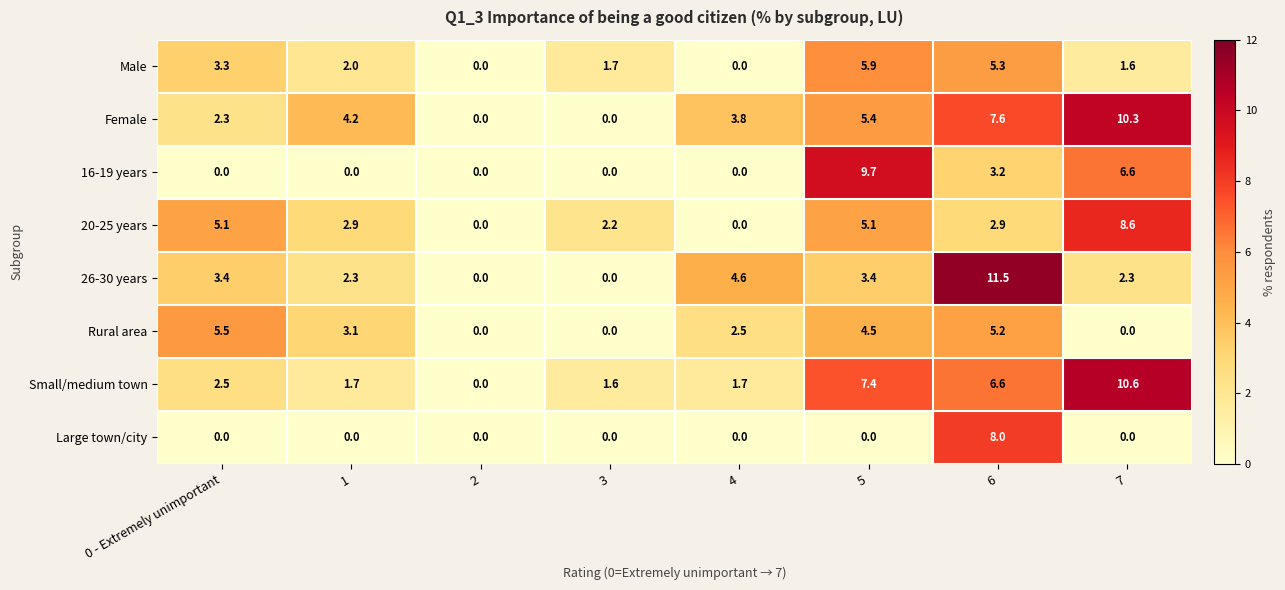

How many series are shown in this chart?

8